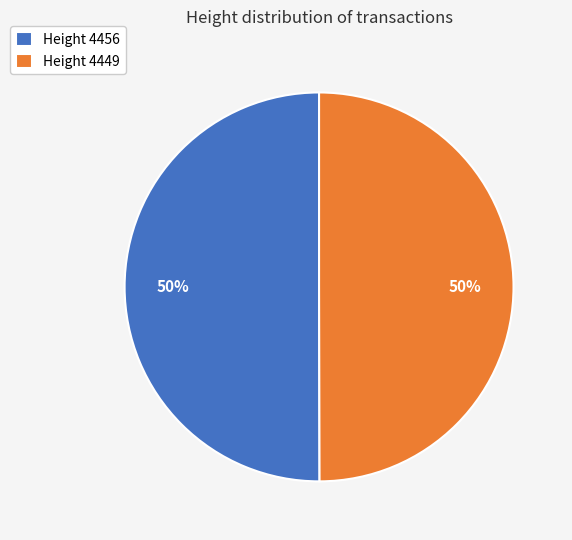

Combined, do Height 4449 and Height 4456 account for over 50%?

Yes